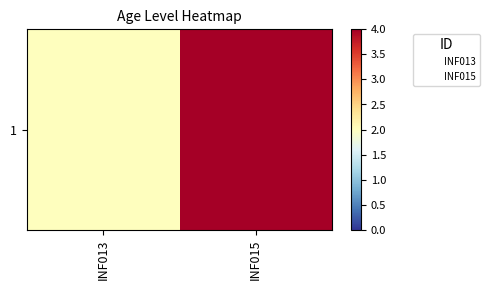

What is the change in value from INF013 to INF015?

+2